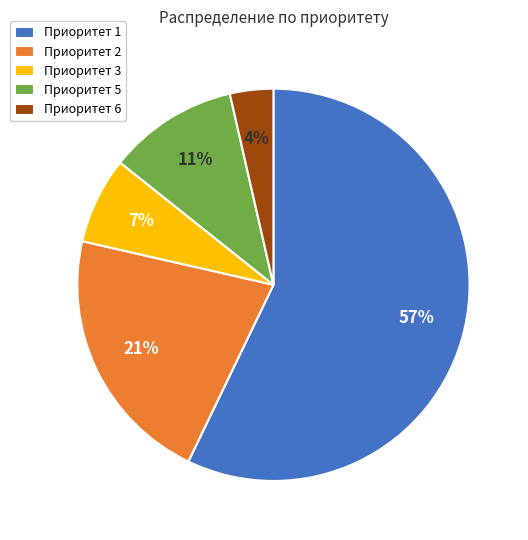

Do Приоритет 2 and Приоритет 6 together represent more than half of the pie?

No